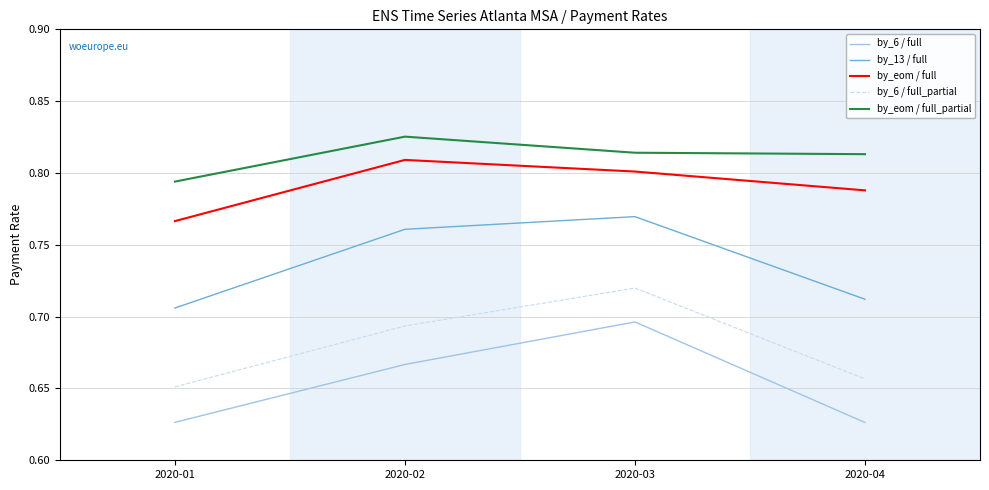

At how many categories does at least one series exceed 0?

4